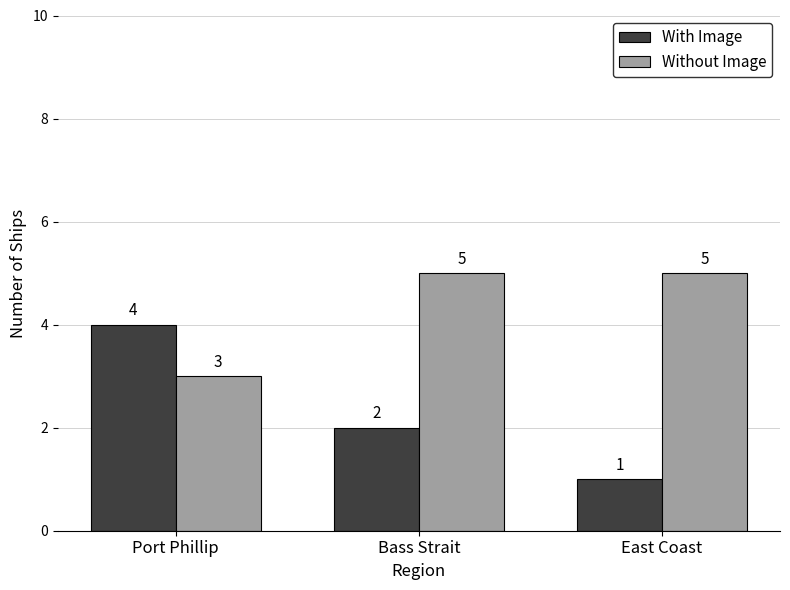

What is the label of the 2nd bar from the left?

Bass Strait